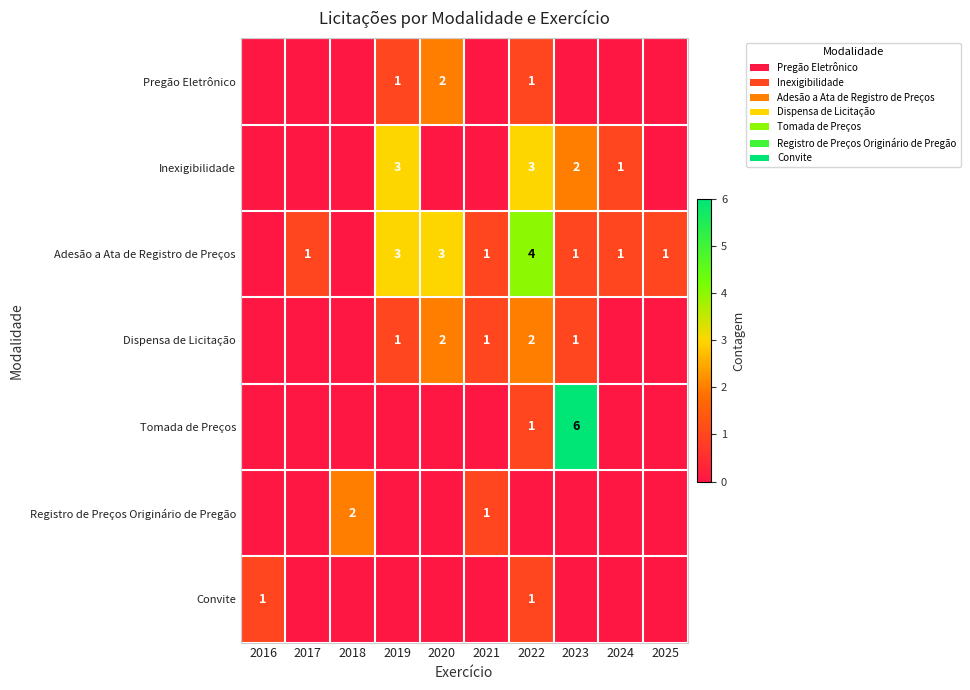

At which category is the sum across all series the highest?

2022